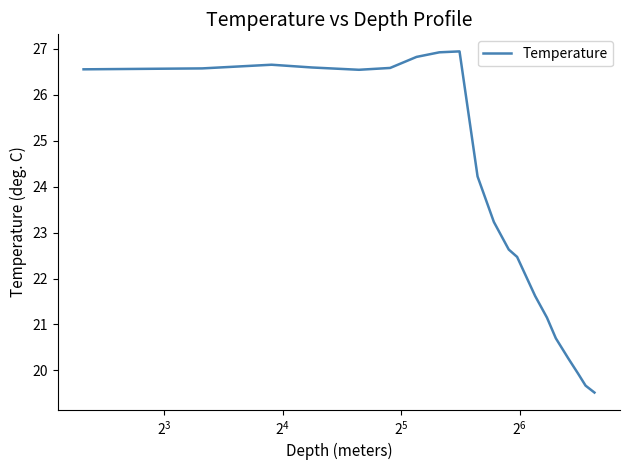

What is the difference between the maximum and minimum values?

7.4